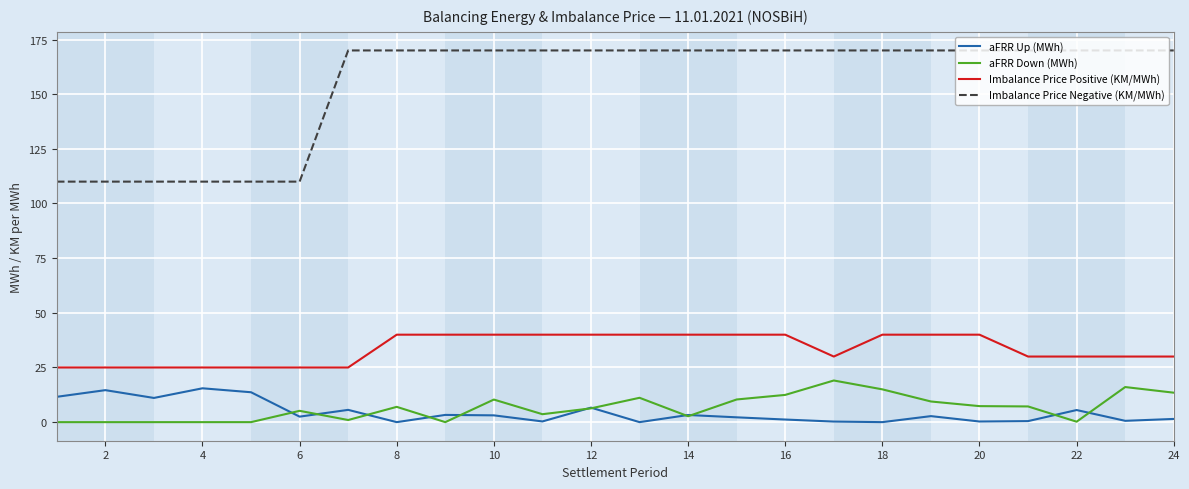

True or false: aFRR Down (MWh) and Imbalance Price Negative (KM/MWh) cross at least once.

False